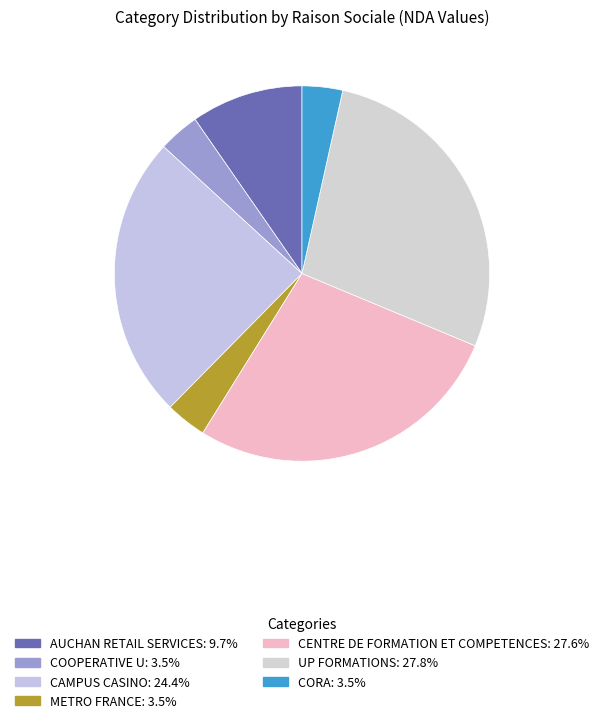

The CAMPUS CASINO slice represents 15% of the pie. True or false?

False